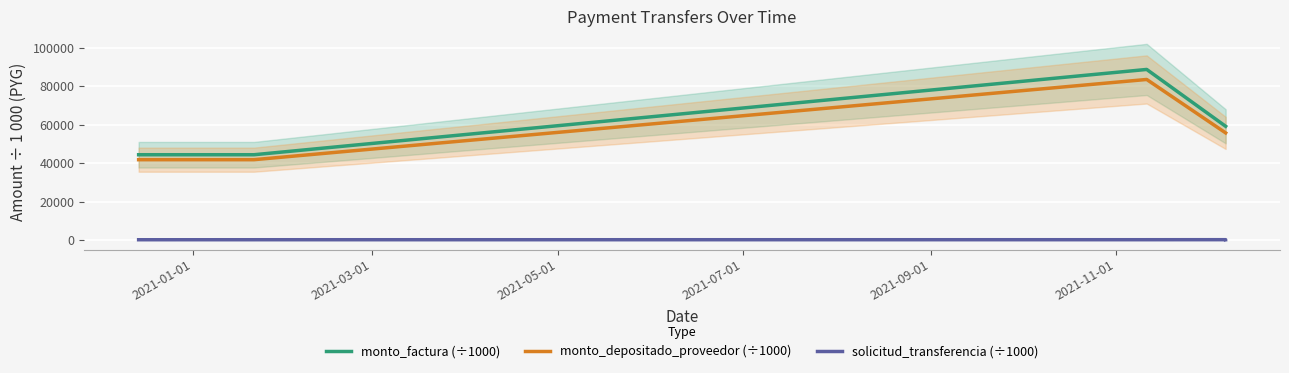

Rank the series at 2021-09-01 from lowest to highest value.

solicitud_transferencia (÷1000), monto_depositado_proveedor (÷1000), monto_factura (÷1000)